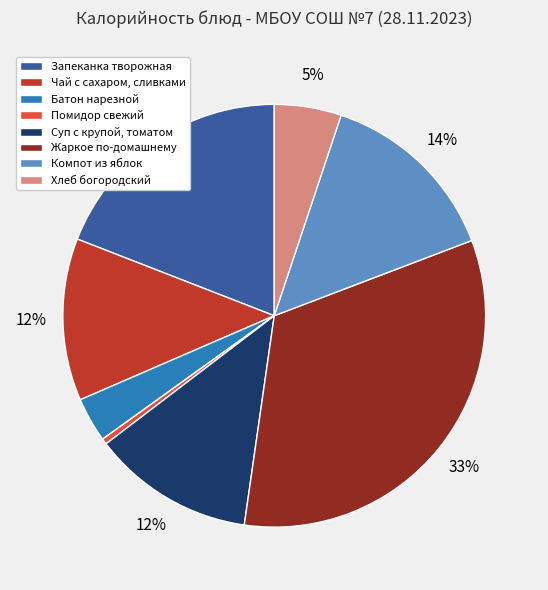

Is there a majority slice in this chart?

No